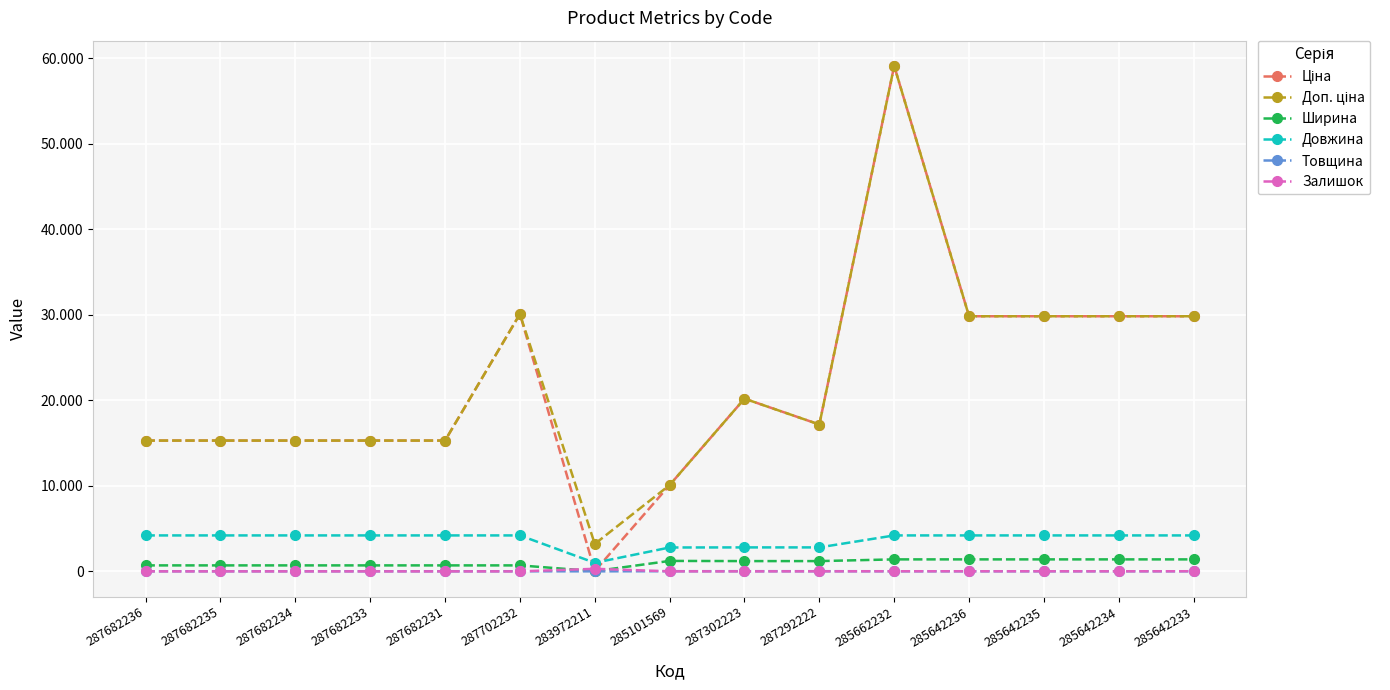

Does the chart have visible grid lines?

Yes